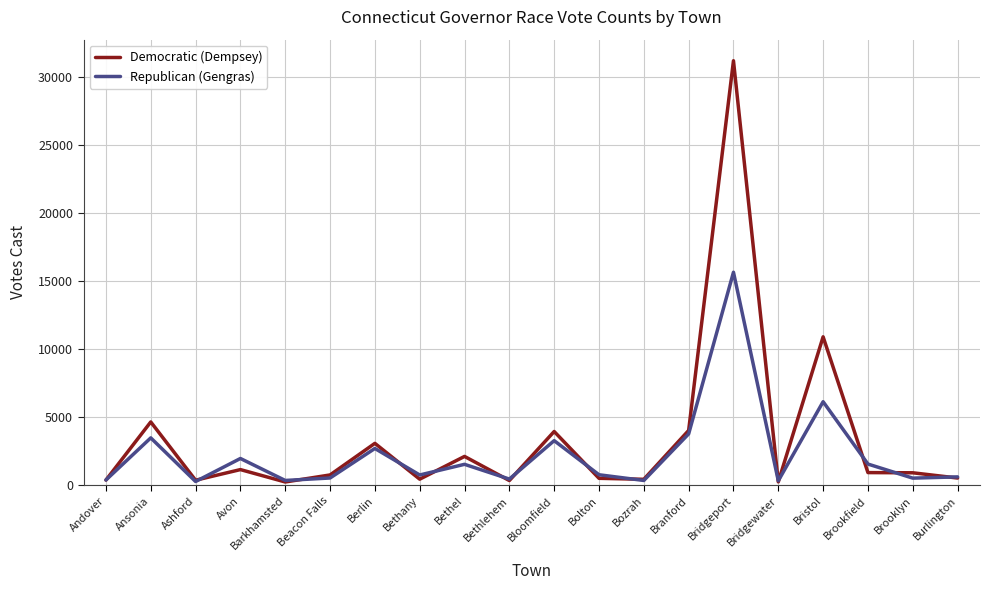

Where is the first local minimum for Republican (Gengras)?

Ashford